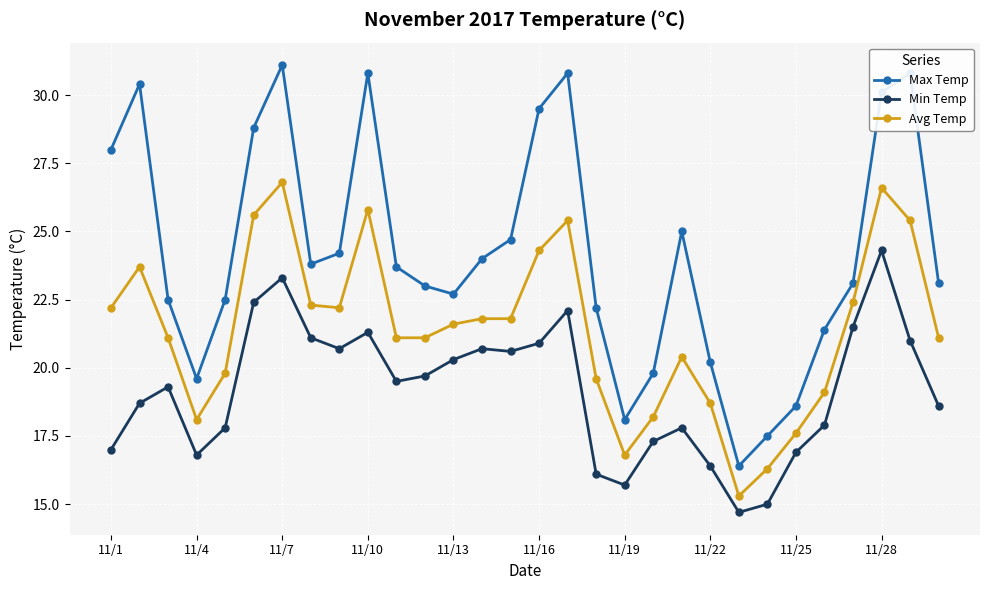

At how many categories does at least one series exceed 26?

9